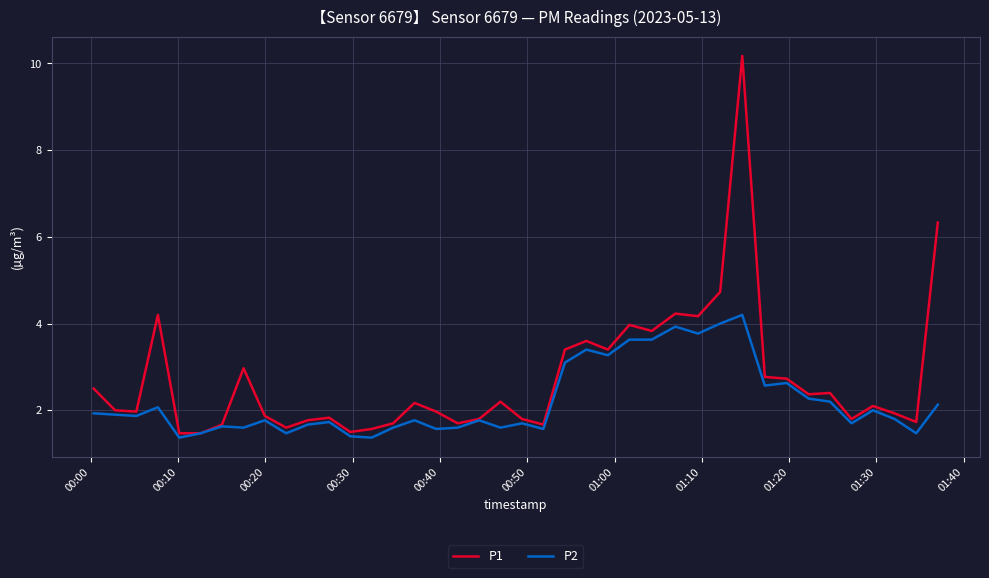

What is the greatest value displayed?

10.2